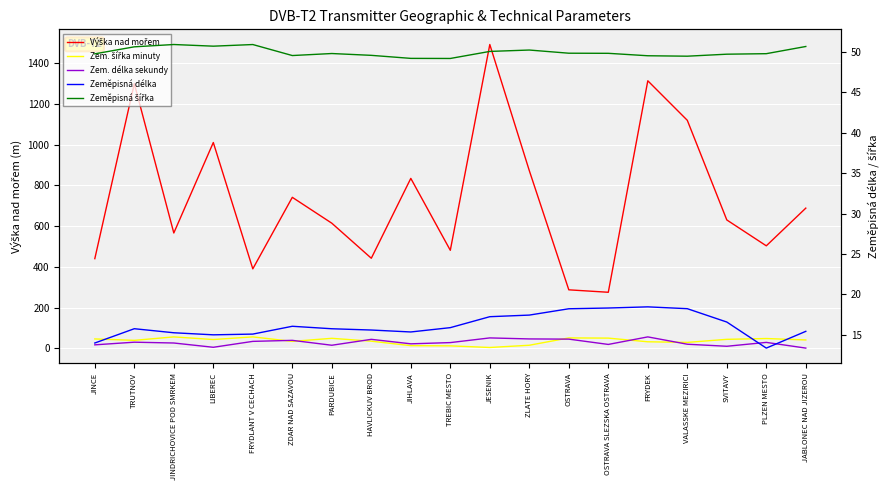

Reading right to left, list all the values displayed in this chart.

Výška nad mořem: JABLONEC NAD JIZEROU=688.0	PLZEN MESTO=503.0	SVITAVY=630.0	VALASSKE MEZIRICI=1119.0	FRYDEK=1313.0	OSTRAVA SLEZSKA OSTRAVA=275.0	OSTRAVA=287.0	ZLATE HORY=872.0	JESENIK=1491.0	TREBIC MESTO=481.0	JIHLAVA=834.0	HAVLICKUV BROD=442.0	PARDUBICE=614.0	ZDAR NAD SAZAVOU=741.0	FRYDLANT V CECHACH=390.0	LIBEREC=1010.0	JINDRICHOVICE POD SMRKEM=566.0	TRUTNOV=1299.0	JINCE=440.0
Zem. šířka minuty: JABLONEC NAD JIZEROU=41.0	PLZEN MESTO=48.0	SVITAVY=44.0	VALASSKE MEZIRICI=29.0	FRYDEK=32.0	OSTRAVA SLEZSKA OSTRAVA=50.0	OSTRAVA=51.0	ZLATE HORY=15.0	JESENIK=4.0	TREBIC MESTO=12.0	JIHLAVA=13.0	HAVLICKUV BROD=35.0	PARDUBICE=49.0	ZDAR NAD SAZAVOU=34.0	FRYDLANT V CECHACH=56.0	LIBEREC=43.0	JINDRICHOVICE POD SMRKEM=56.0	TRUTNOV=39.0	JINCE=46.0
Zem. délka sekundy: JABLONEC NAD JIZEROU=1.0	PLZEN MESTO=29.0	SVITAVY=10.0	VALASSKE MEZIRICI=20.0	FRYDEK=56.0	OSTRAVA SLEZSKA OSTRAVA=19.0	OSTRAVA=45.0	ZLATE HORY=46.0	JESENIK=51.0	TREBIC MESTO=28.0	JIHLAVA=22.0	HAVLICKUV BROD=44.0	PARDUBICE=15.0	ZDAR NAD SAZAVOU=39.0	FRYDLANT V CECHACH=34.0	LIBEREC=5.0	JINDRICHOVICE POD SMRKEM=26.0	TRUTNOV=30.0	JINCE=17.0
Zeměpisná délka: JABLONEC NAD JIZEROU=15.4	PLZEN MESTO=13.3	SVITAVY=16.6	VALASSKE MEZIRICI=18.2	FRYDEK=18.4	OSTRAVA SLEZSKA OSTRAVA=18.3	OSTRAVA=18.2	ZLATE HORY=17.4	JESENIK=17.2	TREBIC MESTO=15.9	JIHLAVA=15.3	HAVLICKUV BROD=15.6	PARDUBICE=15.7	ZDAR NAD SAZAVOU=16.0	FRYDLANT V CECHACH=15.1	LIBEREC=15.0	JINDRICHOVICE POD SMRKEM=15.2	TRUTNOV=15.7	JINCE=14.0
Zeměpisná šířka: JABLONEC NAD JIZEROU=50.7	PLZEN MESTO=49.8	SVITAVY=49.7	VALASSKE MEZIRICI=49.5	FRYDEK=49.5	OSTRAVA SLEZSKA OSTRAVA=49.8	OSTRAVA=49.9	ZLATE HORY=50.3	JESENIK=50.1	TREBIC MESTO=49.2	JIHLAVA=49.2	HAVLICKUV BROD=49.6	PARDUBICE=49.8	ZDAR NAD SAZAVOU=49.6	FRYDLANT V CECHACH=50.9	LIBEREC=50.7	JINDRICHOVICE POD SMRKEM=50.9	TRUTNOV=50.7	JINCE=49.8